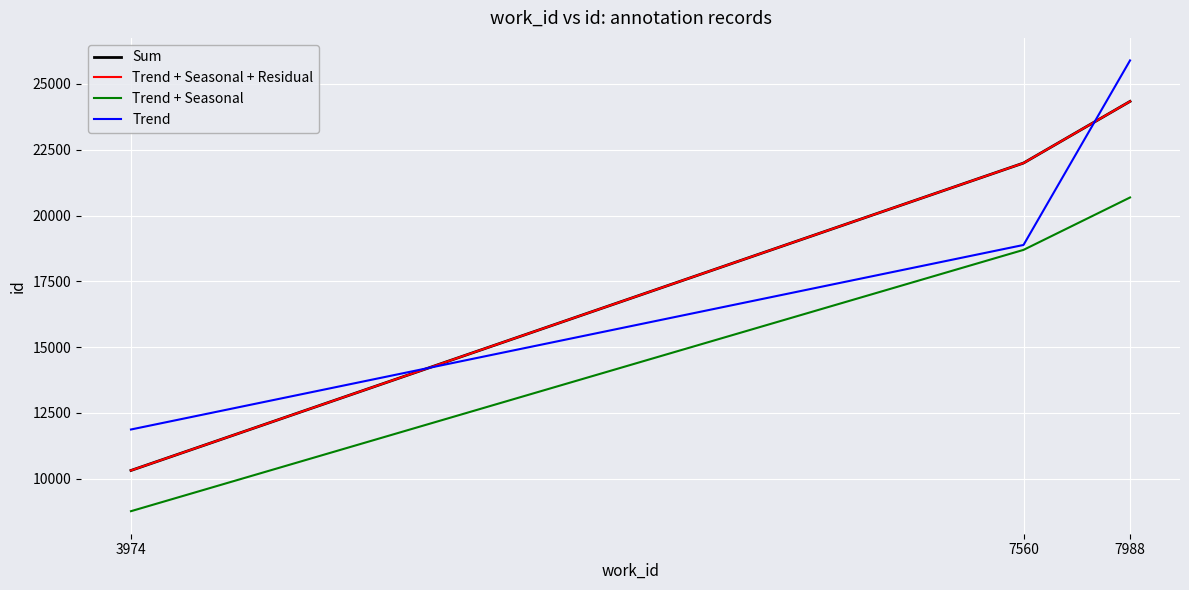

Does the chart have visible grid lines?

Yes